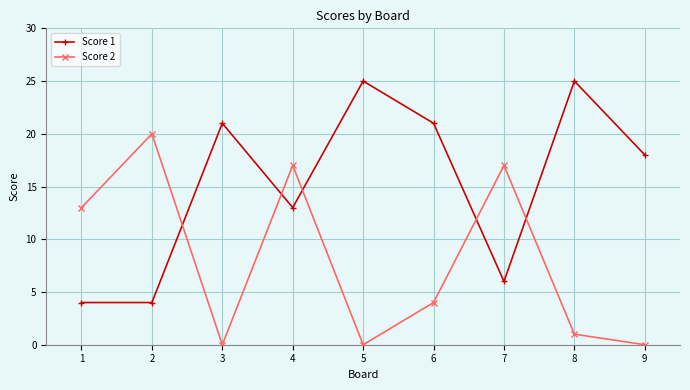

True or false: Score 1 and Score 2 intersect in this chart.

True